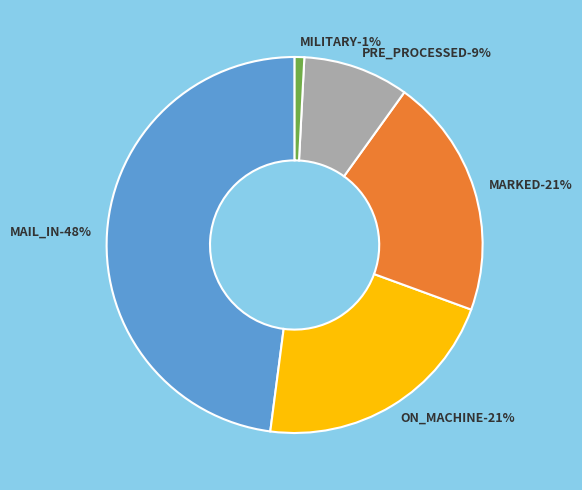

Is MILITARY the majority of the pie?

No